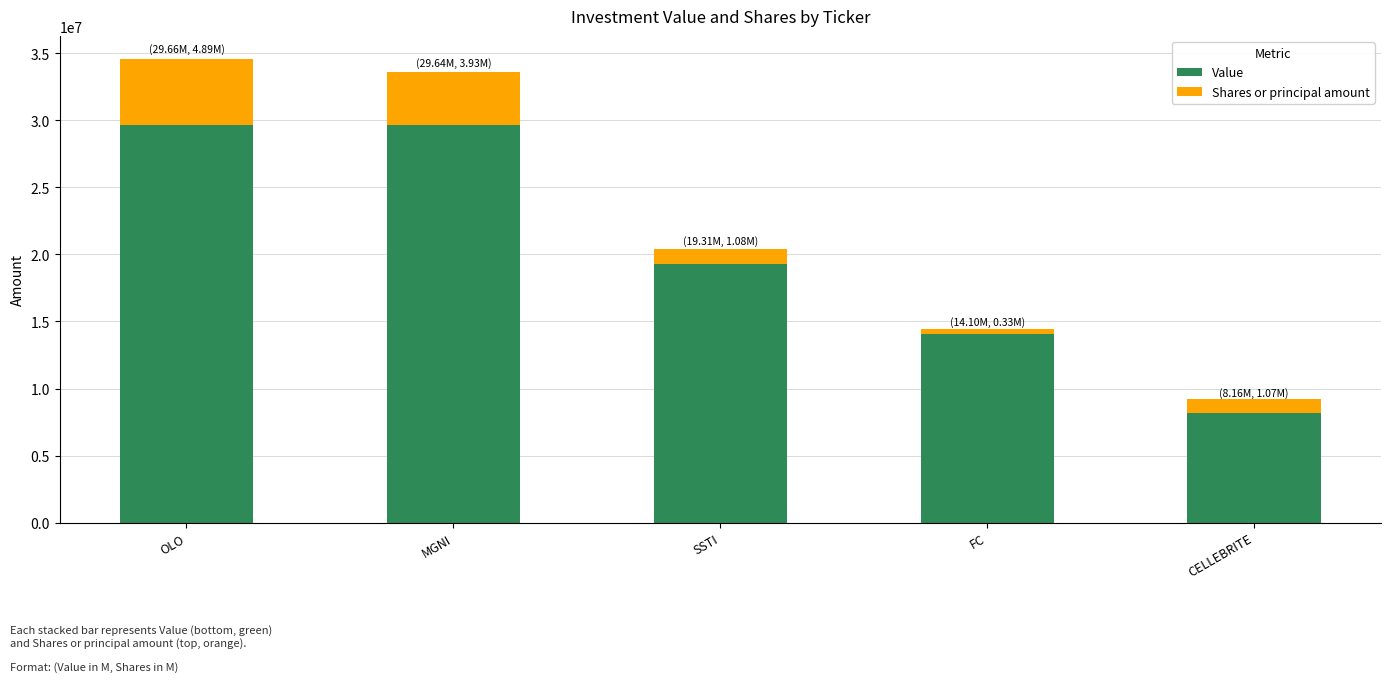

What is the minimum value for Value?

8160000